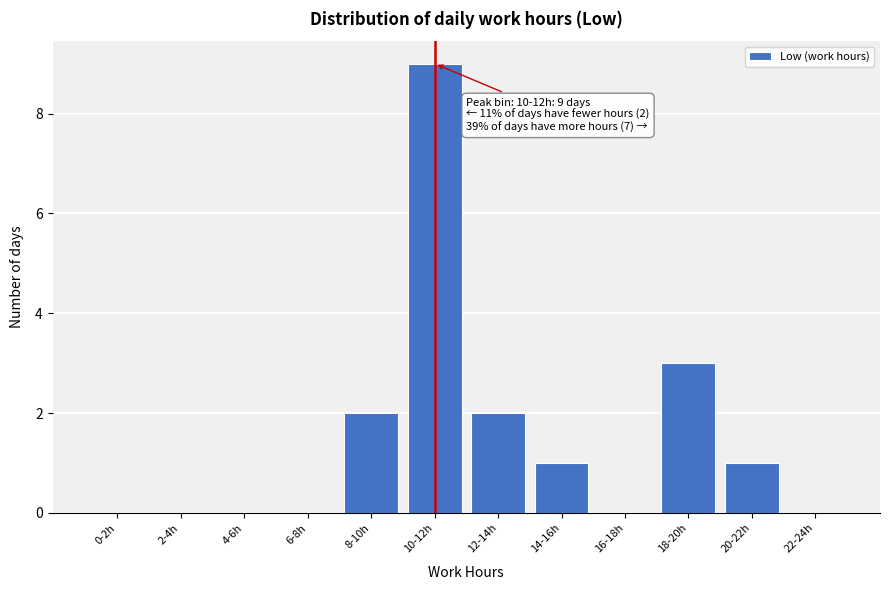

Reading right to left, what are all the values shown in this chart?

22-24h=0	20-22h=1	18-20h=3	16-18h=0	14-16h=1	12-14h=2	10-12h=9	8-10h=2	6-8h=0	4-6h=0	2-4h=0	0-2h=0